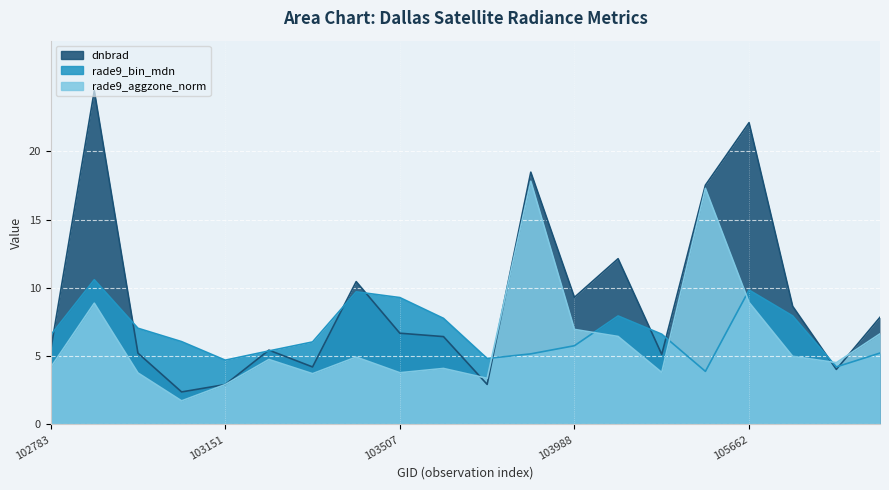

What is the total value across all series at 103270?

15.6